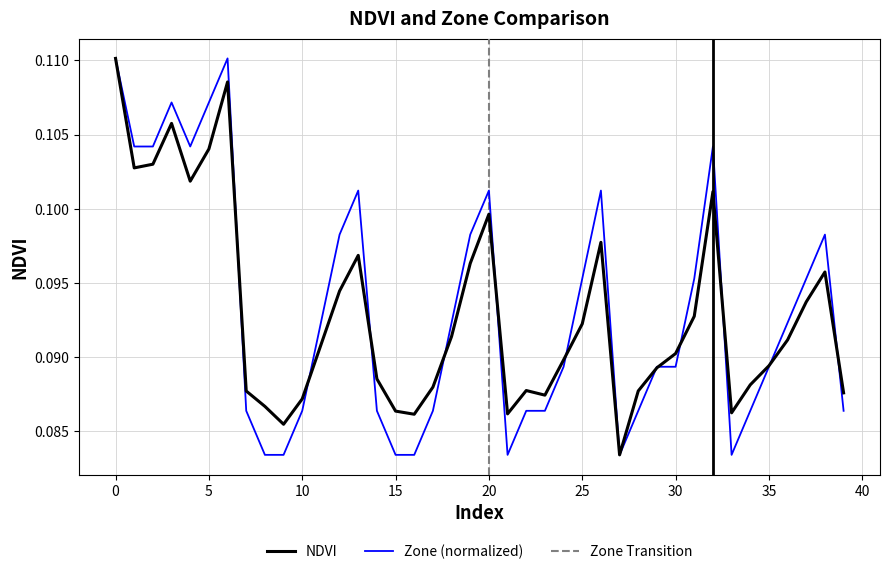

Between 10 and 16, which is larger?

10